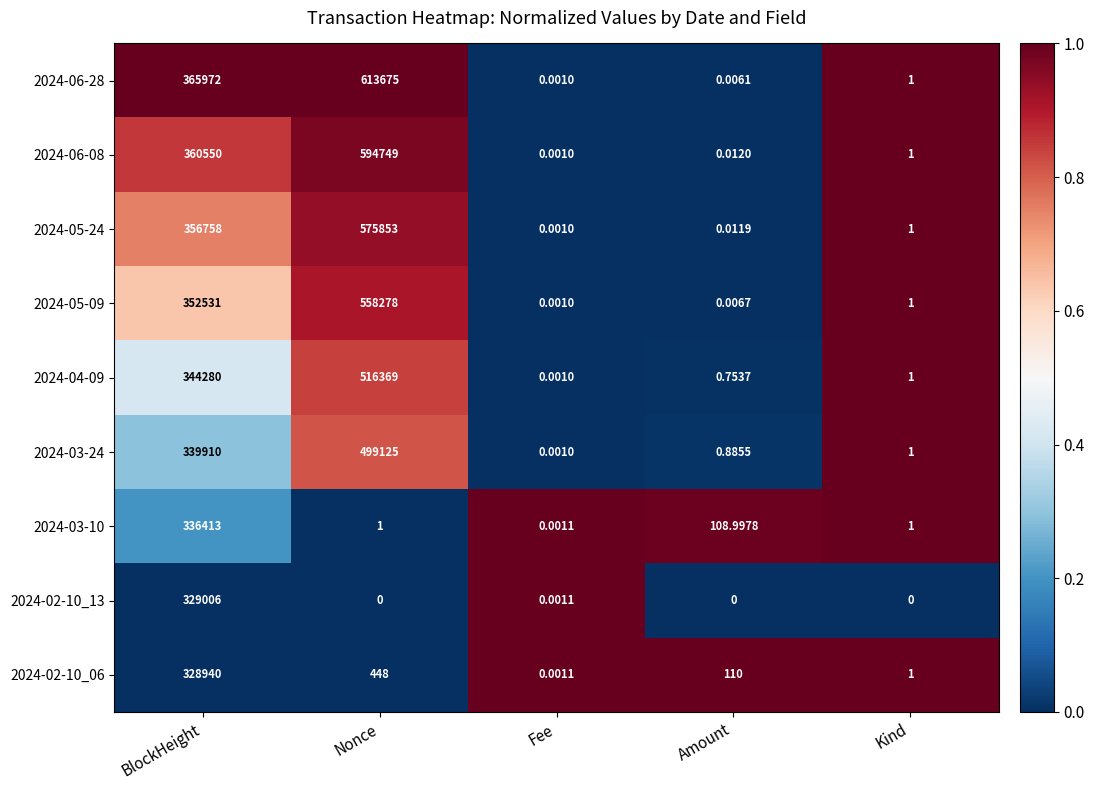

At which category does the chart reach its peak across all series?

Nonce